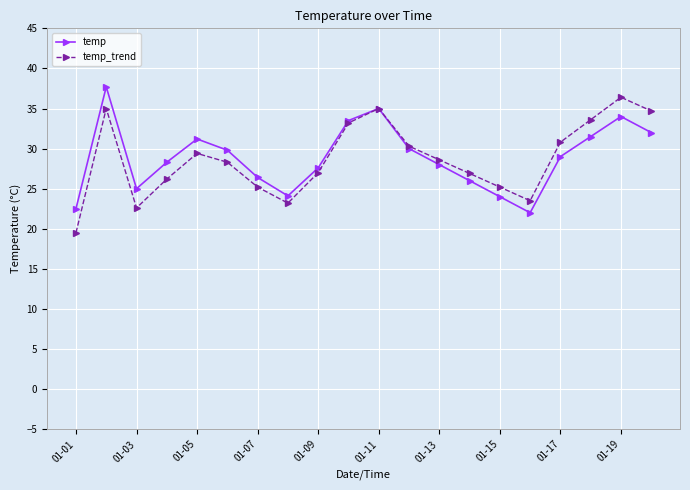

How many data points does each series have?

20